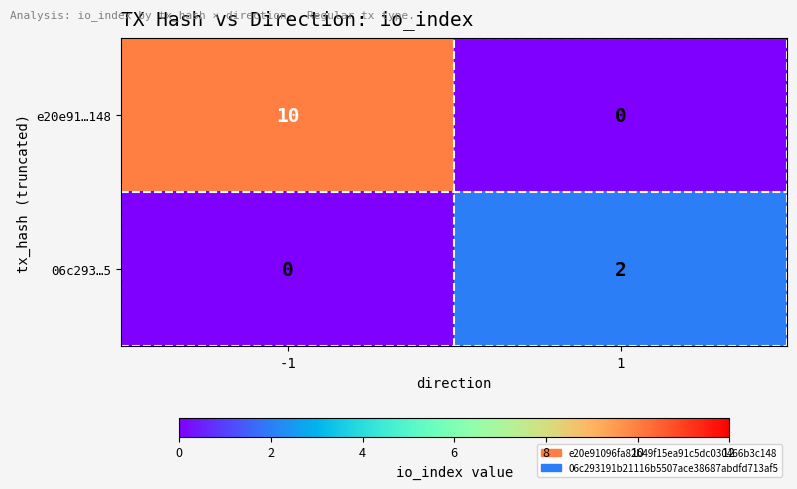

Which series changed the most between -1 and 1?

e20e91…148